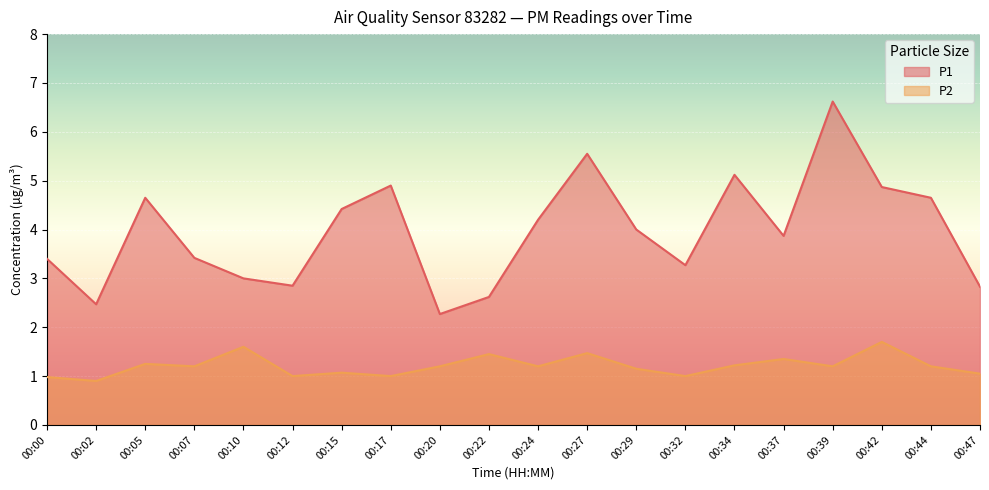

List the series in order of their overall mean, highest first.

P1, P2